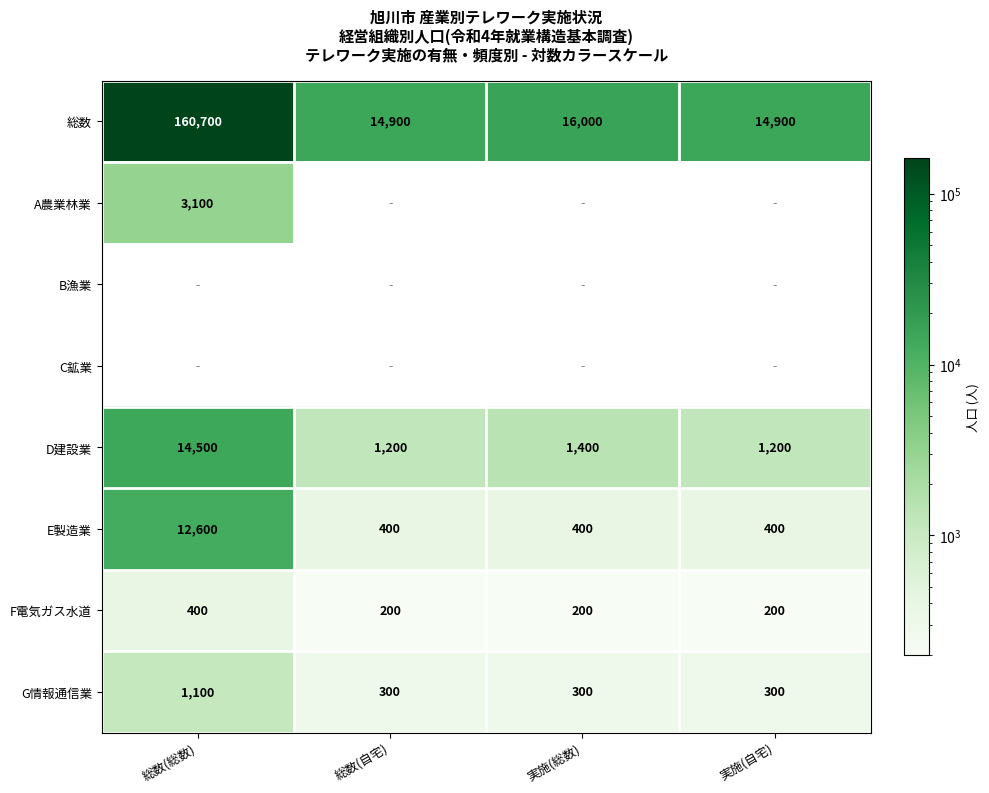

The F電気ガス水道 series shows 52 at 実施(総数). True or false?

False